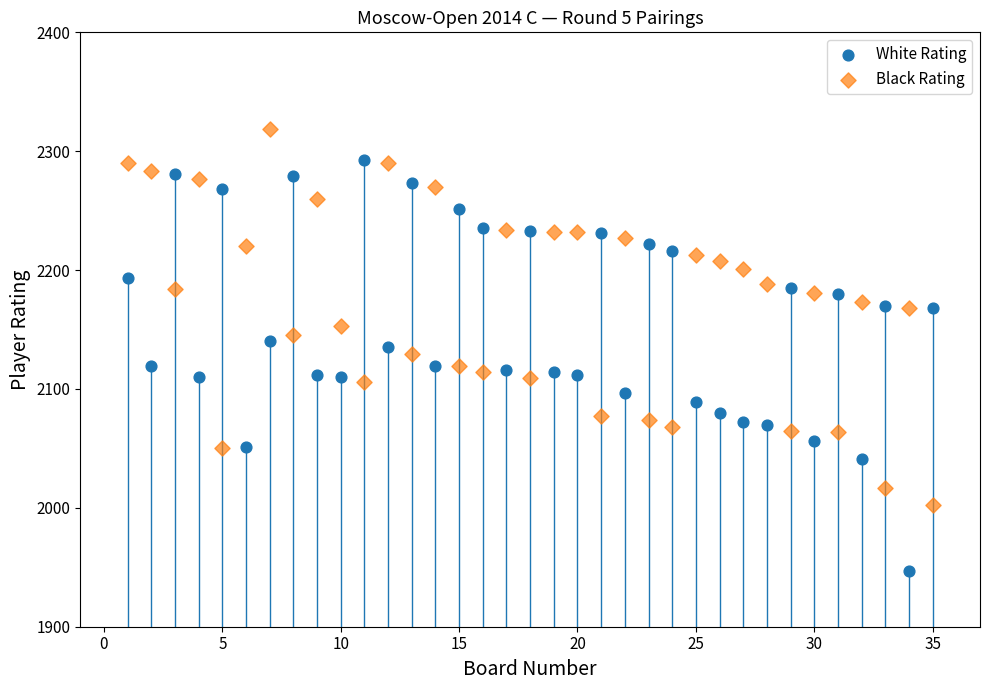

Which series contains the highest Y value?

Black Rating